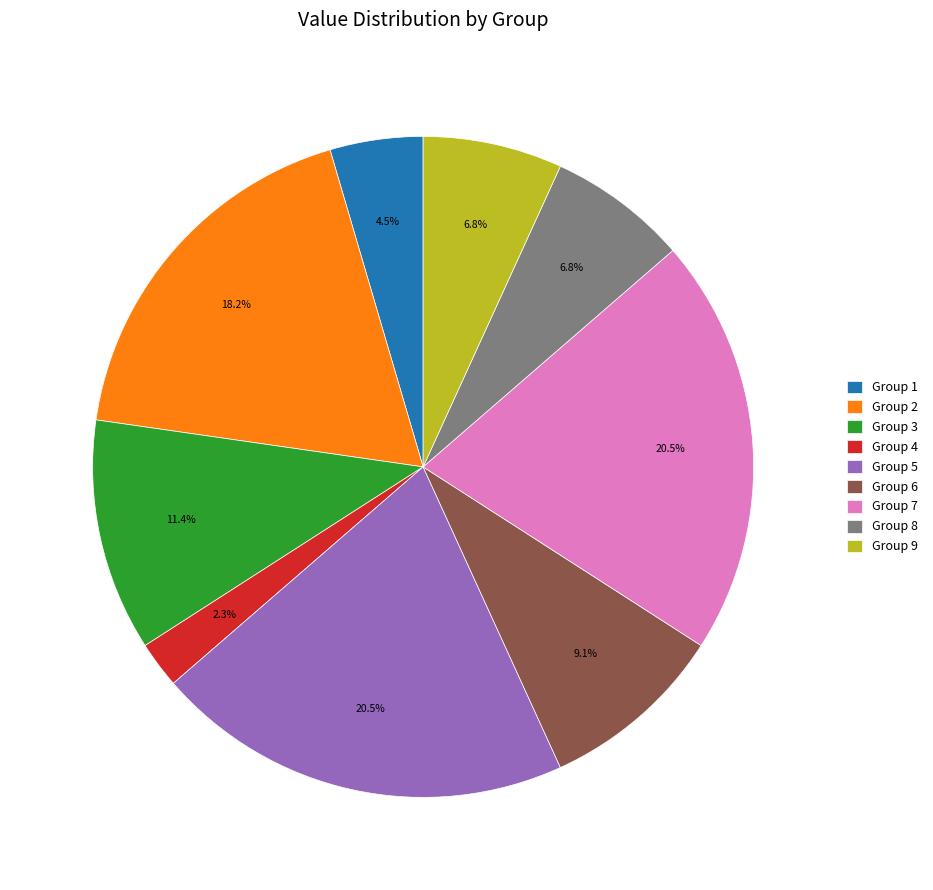

Combined, what portion of the pie is Group 6 and Group 9?

15.9%